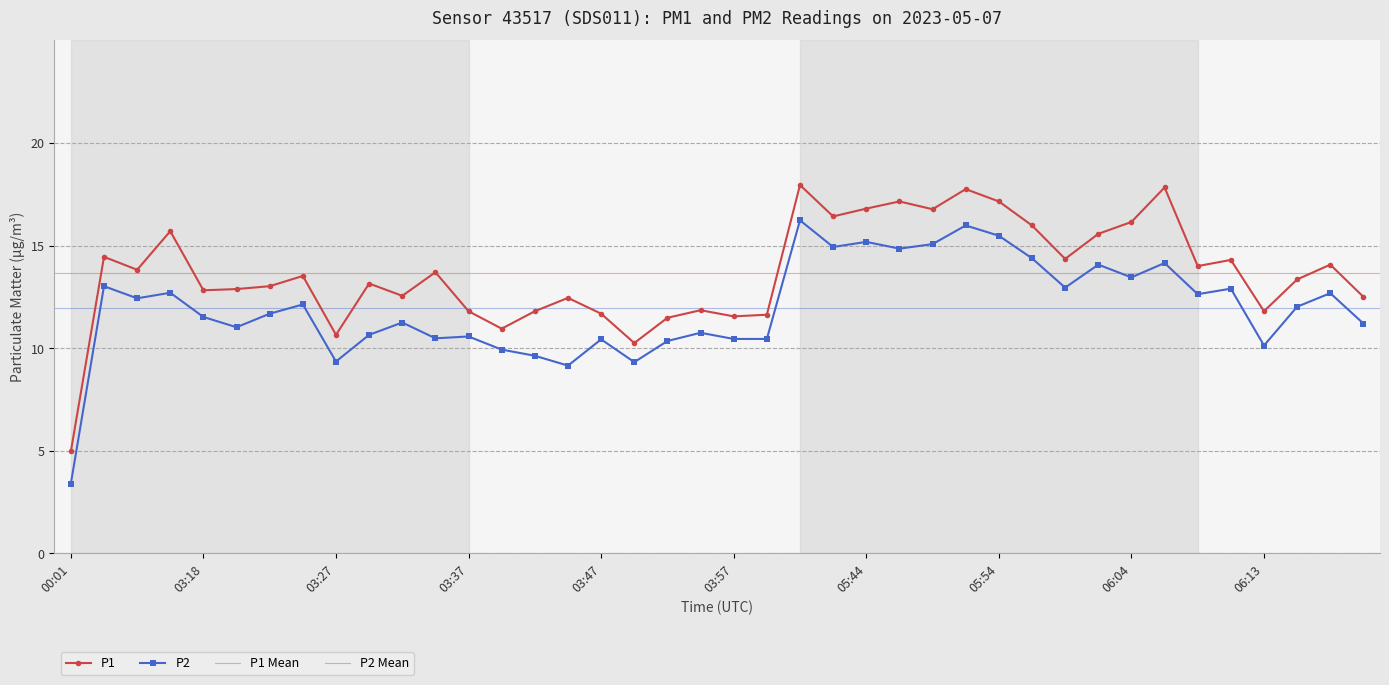

What is the value of the P1 point at the 20th from the left?

11.8